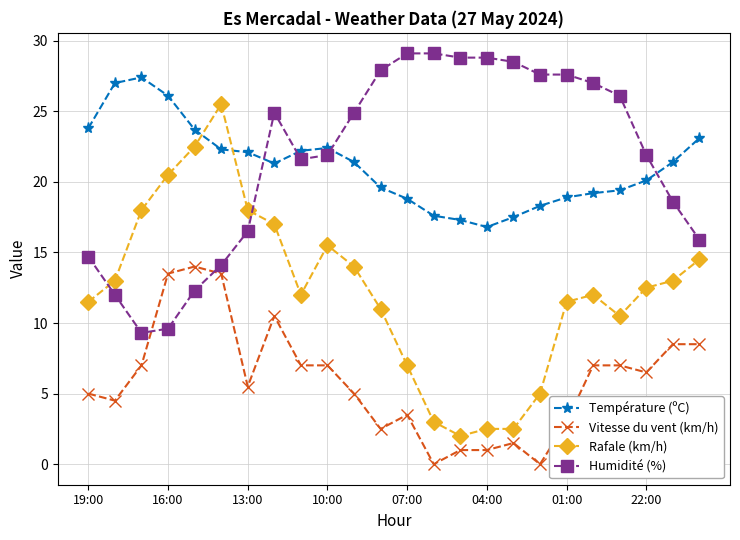

At how many categories does at least one series exceed 17?

24